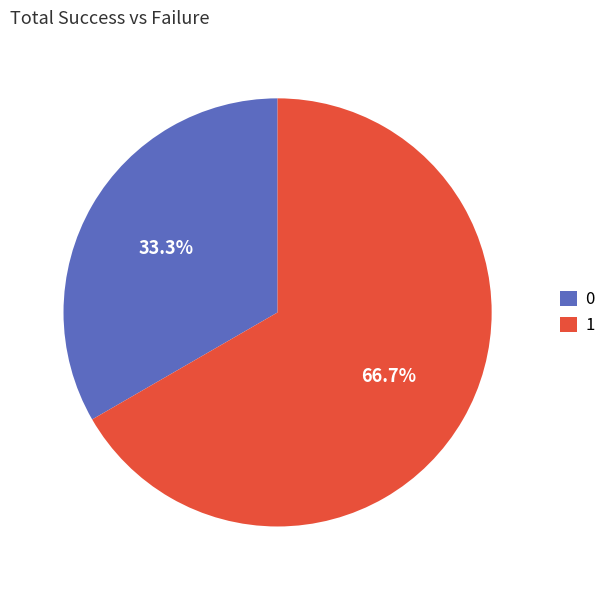

Which slice is the smallest?

0